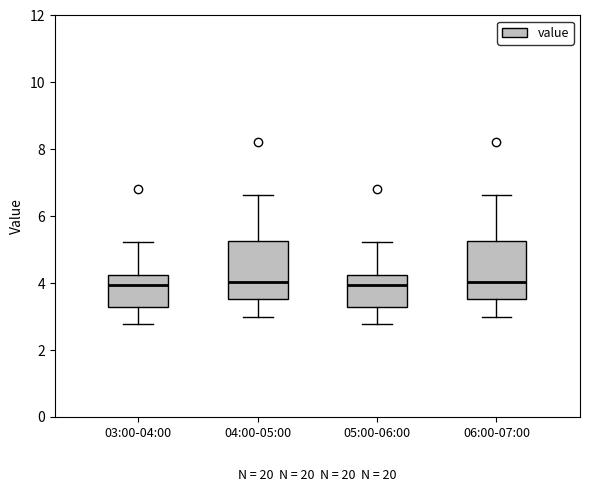

Reading left to right, read every box against the y-axis: the position of its median line, the range the box covers, and the ends of its whiskers. The values are not printed on the chart, so give them approximately, as read against the axis.

03:00-04:00: median 4.0, box 3.2 to 4.2, whiskers 2.8 to 5.2
04:00-05:00: median 4.0, box 3.6 to 5.2, whiskers 3.0 to 6.6
05:00-06:00: median 4.0, box 3.2 to 4.2, whiskers 2.8 to 5.2
06:00-07:00: median 4.0, box 3.6 to 5.2, whiskers 3.0 to 6.6